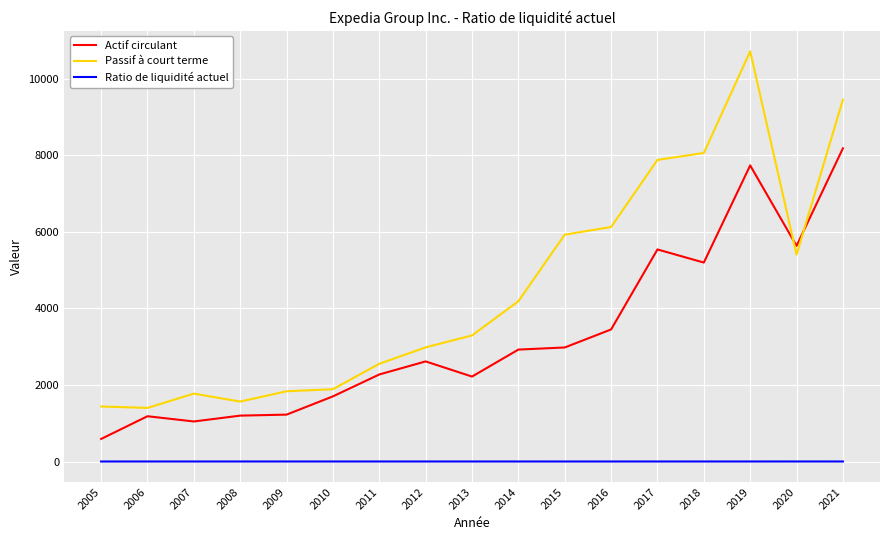

What is the sum of the Passif à court terme values at 2009 and 2014?

6022.0